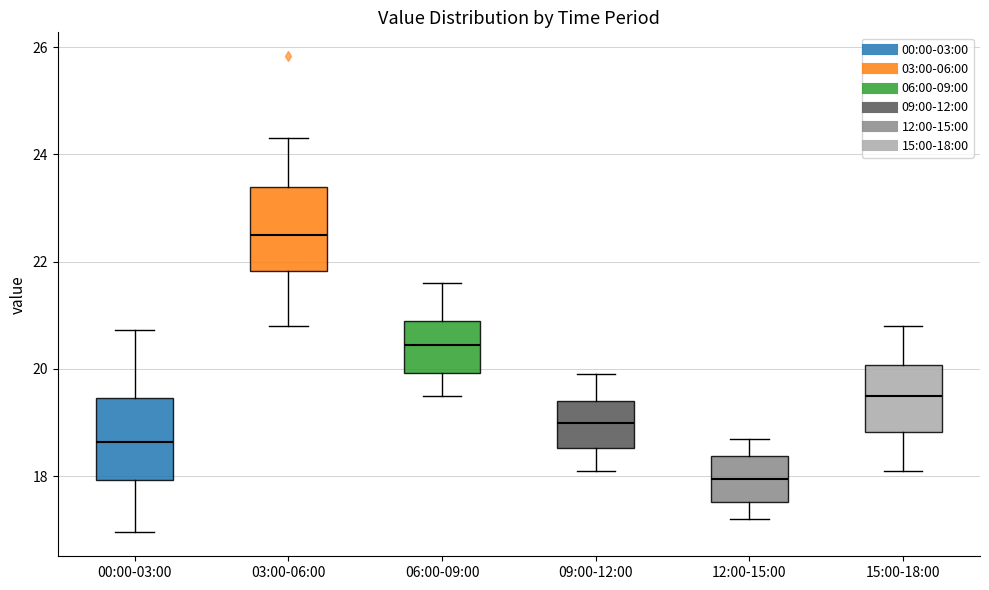

Reading left to right, read every box against the y-axis: the position of its median line, the range the box covers, and the ends of its whiskers. The values are not printed on the chart, so give them approximately, as read against the axis.

00:00-03:00: median 18.6, box 18.0 to 19.4, whiskers 17.0 to 20.8
03:00-06:00: median 22.4, box 21.8 to 23.4, whiskers 20.8 to 24.4
06:00-09:00: median 20.4, box 20.0 to 21.0, whiskers 19.6 to 21.6
09:00-12:00: median 19.0, box 18.6 to 19.4, whiskers 18.2 to 20.0
12:00-15:00: median 18.0, box 17.6 to 18.4, whiskers 17.2 to 18.8
15:00-18:00: median 19.6, box 18.8 to 20.0, whiskers 18.2 to 20.8